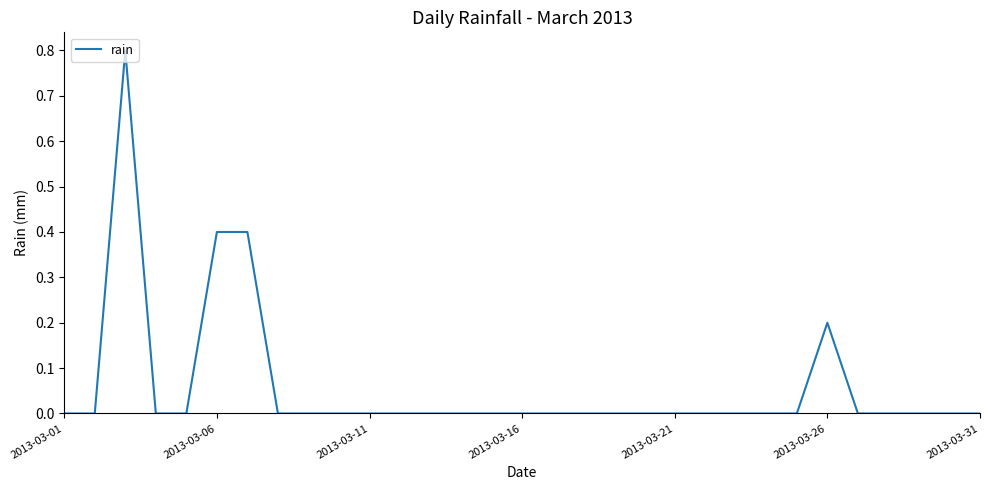

Reading left to right, transcribe all the data shown in this chart.

0.0	0.0	0.8	0.0	0.0	0.4	0.4	0.0	0.0	0.0	0.0	0.0	0.0	0.0	0.0	0.0	0.0	0.0	0.0	0.0	0.0	0.0	0.0	0.0	0.0	0.2	0.0	0.0	0.0	0.0	0.0